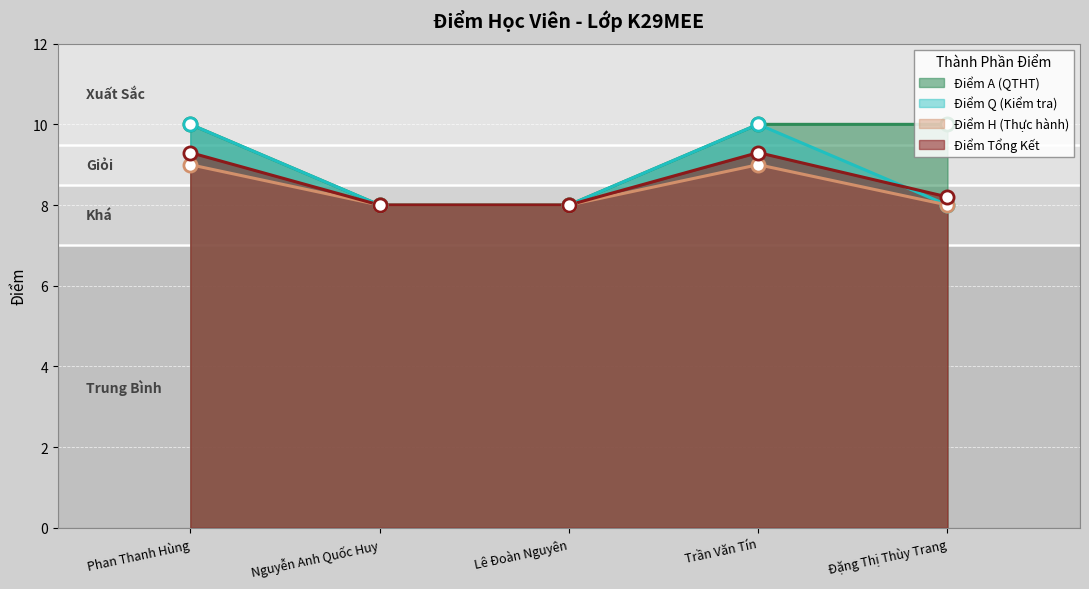

Is the value of DIEM_TKET at Trần Văn Tín greater than the value of DIEM_H at Nguyễn Anh Quốc Huy?

Yes